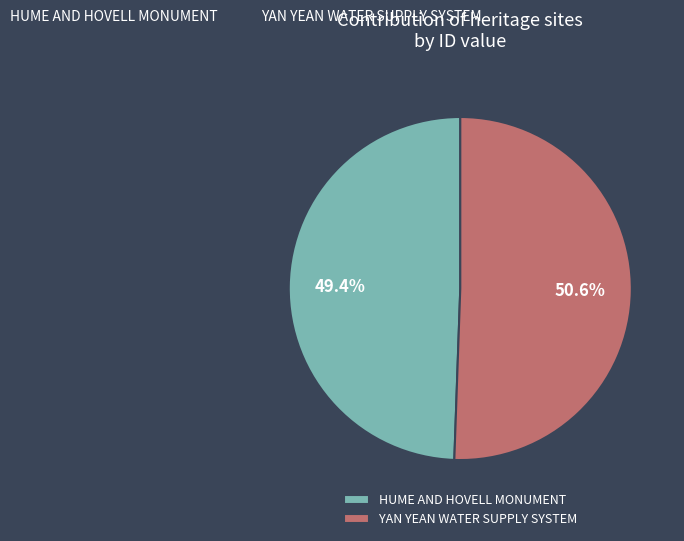

Which slice is the largest?

YAN YEAN WATER SUPPLY SYSTEM